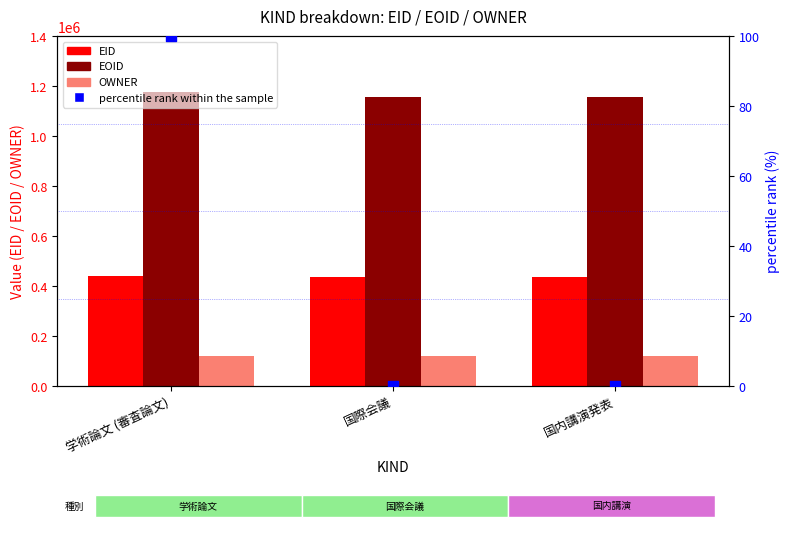

Is the value of EOID at 国際会議 greater than the value of OWNER at 学術論文 (審査論文)?

Yes